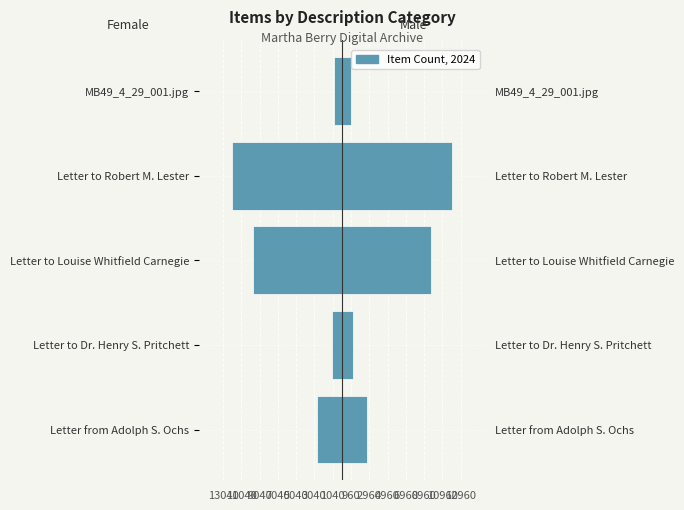

Reading left to right, list all the values displayed in this chart.

Female: -2763	-1172	-9727	-12040	-929
Male: 2763	1172	9727	12040	929